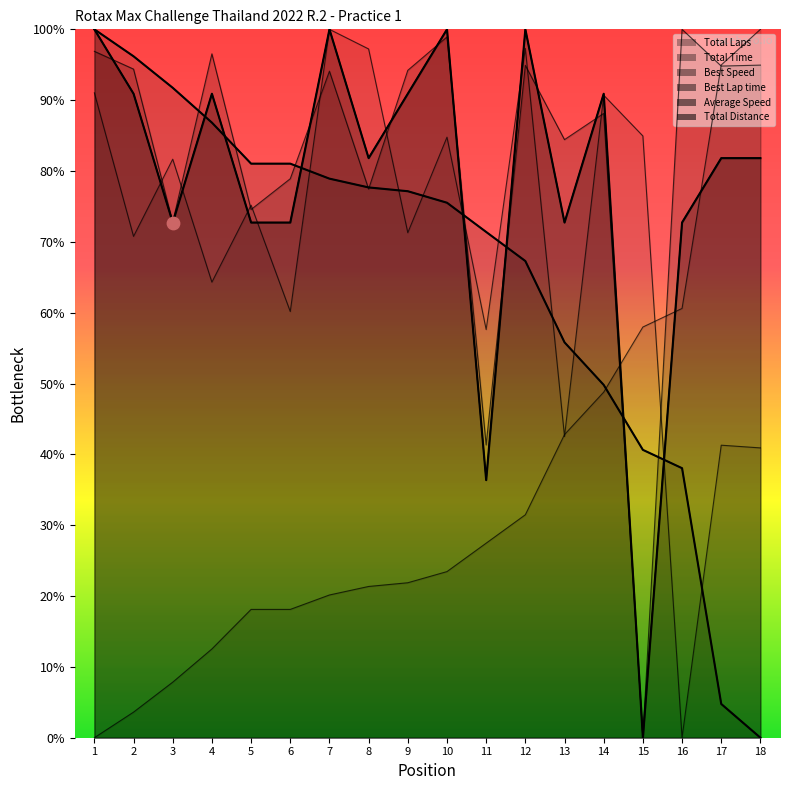

Which series reaches the maximum Y coordinate?

Total Laps